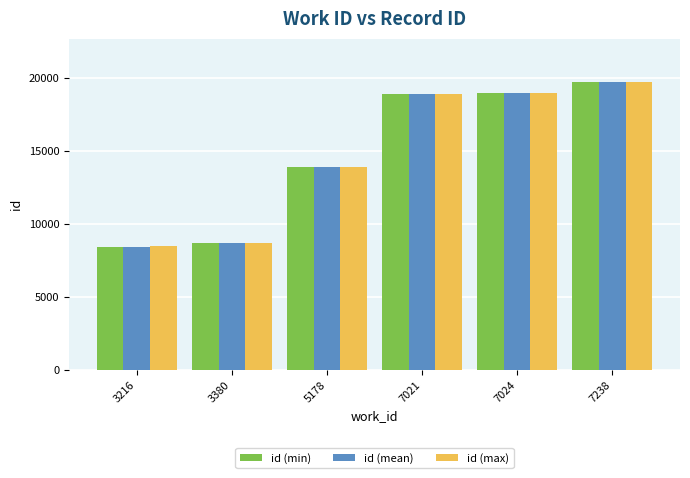

What is the difference between the maximum and second lowest values in the id (mean) series?

11078.0